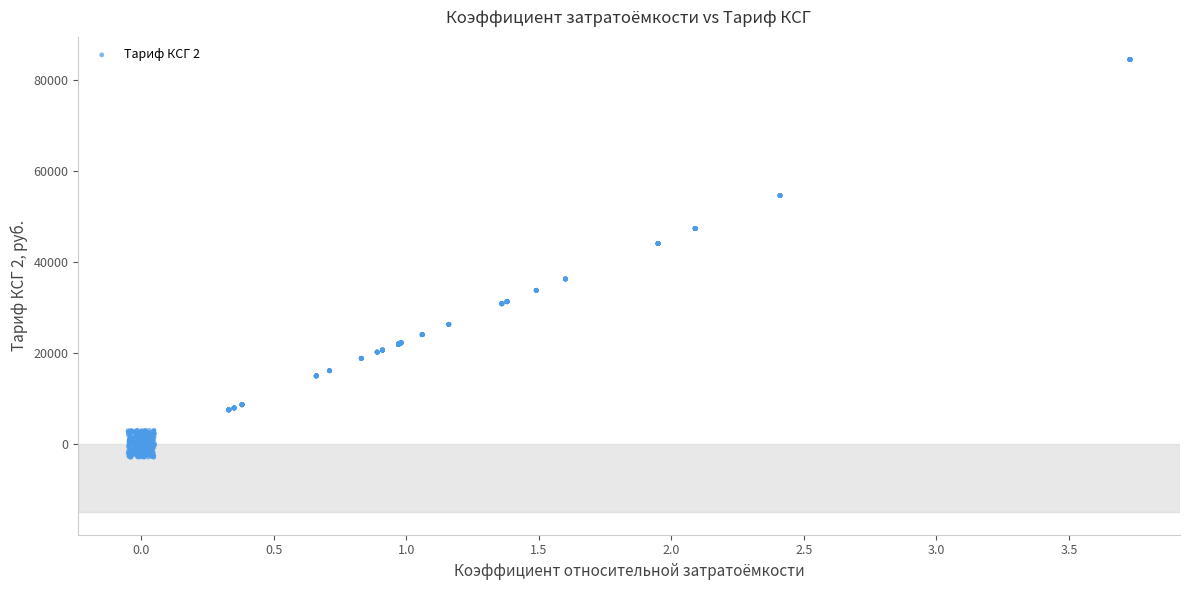

What is the range of Y values (max minus min)?

87456.6